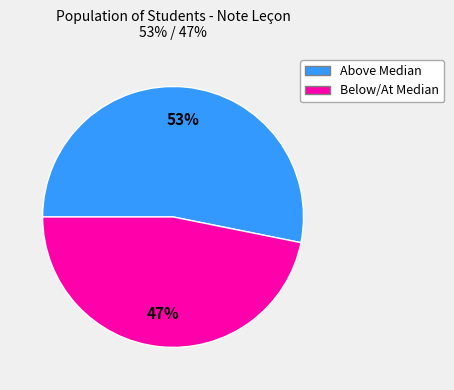

To the nearest percent, what is the difference between the largest and smallest slice percentages?

6%